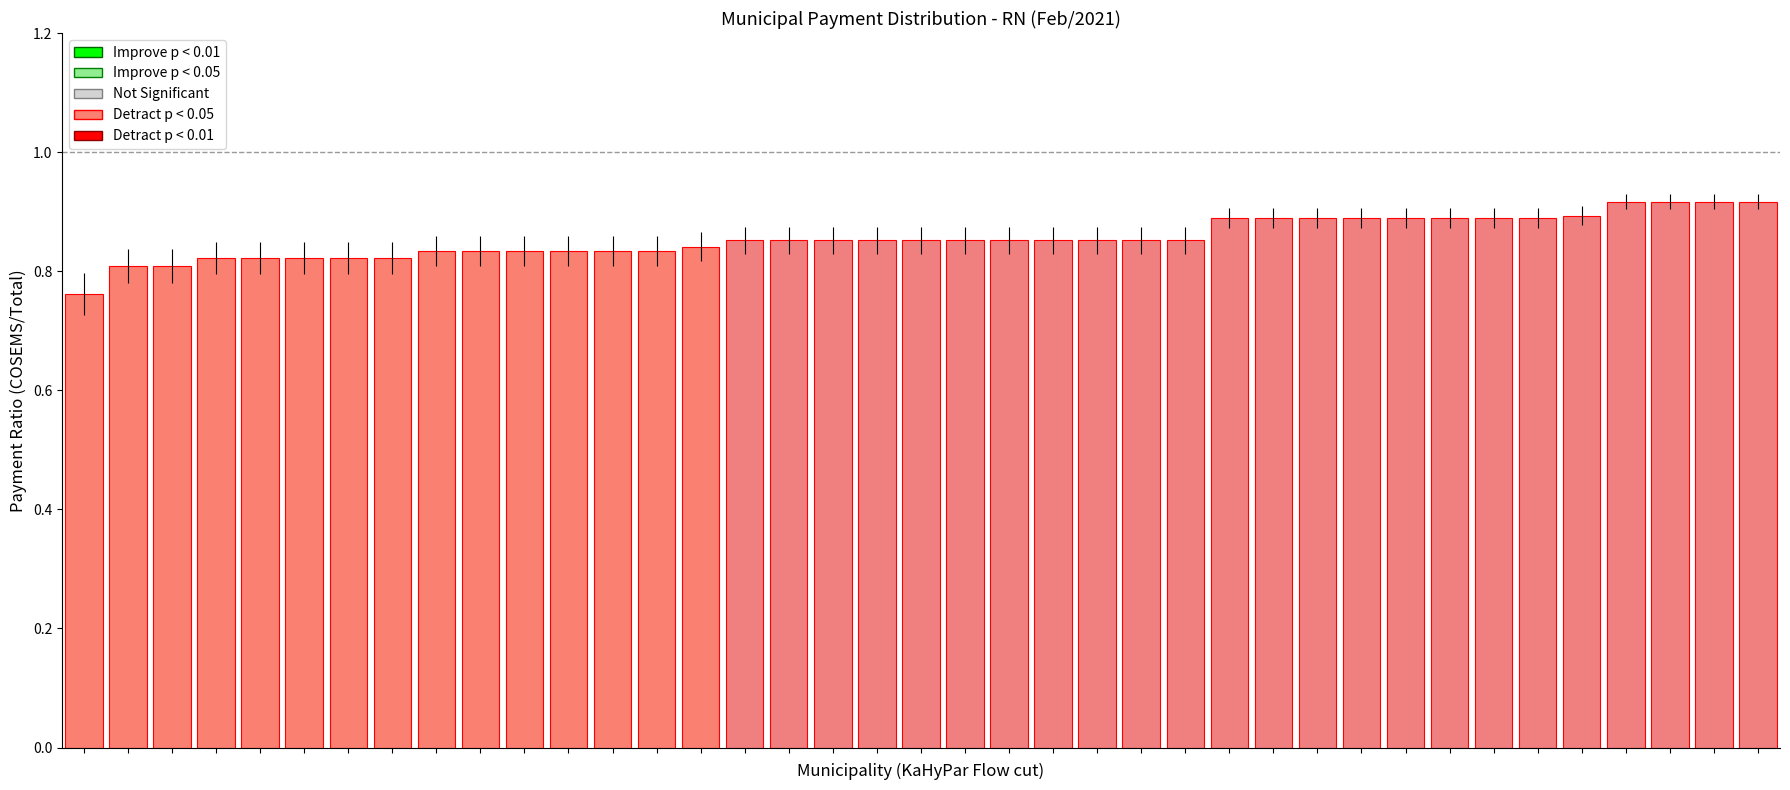

What is the sum of all values?

33.4